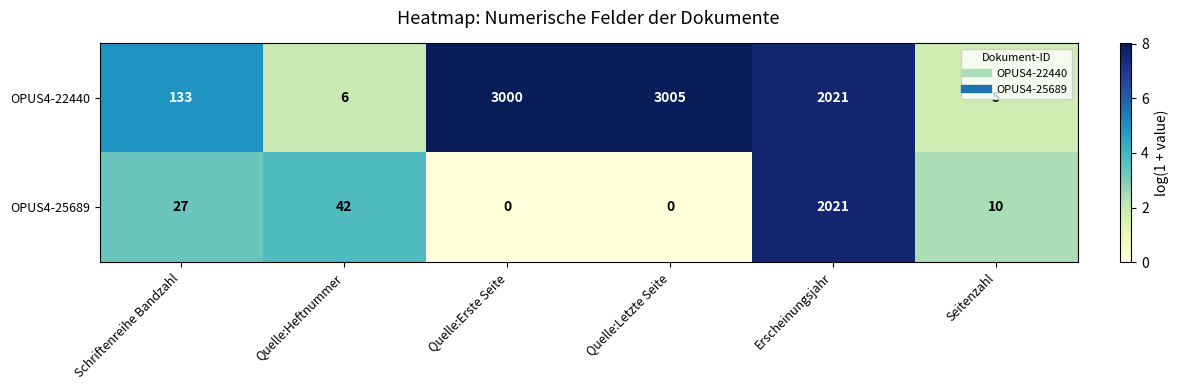

What is the sum of all OPUS4-22440 values?

8170